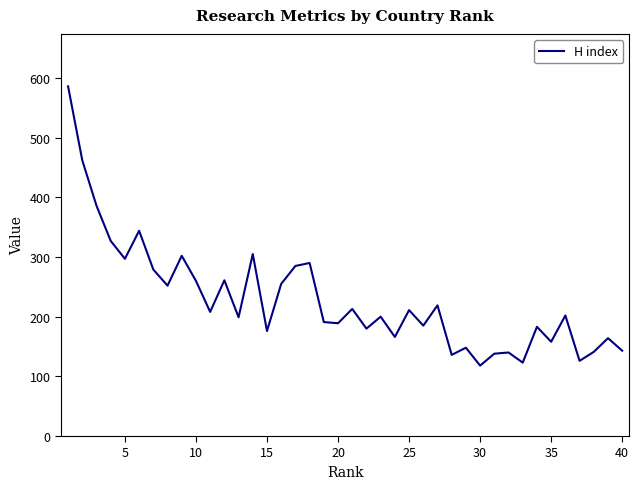

What is the minimum value shown in the chart?

118